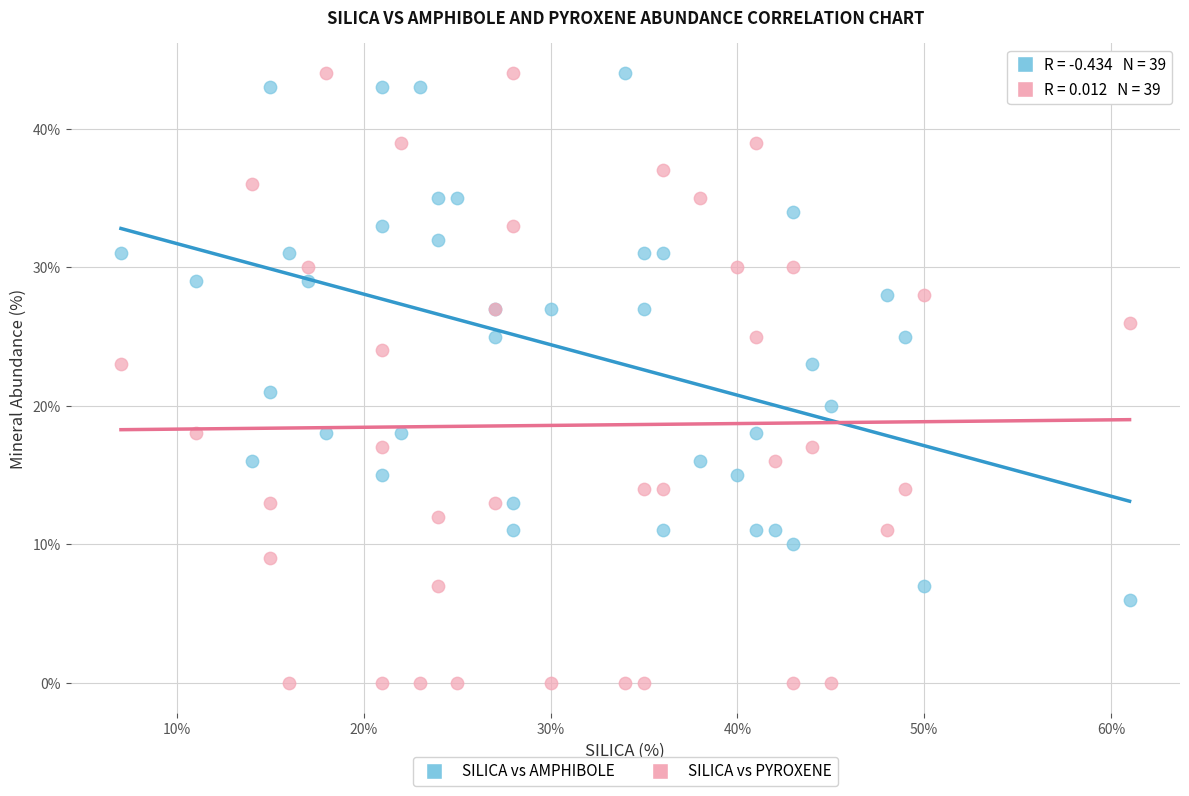

What is the X range (max minus min) for the scatter plot?

54